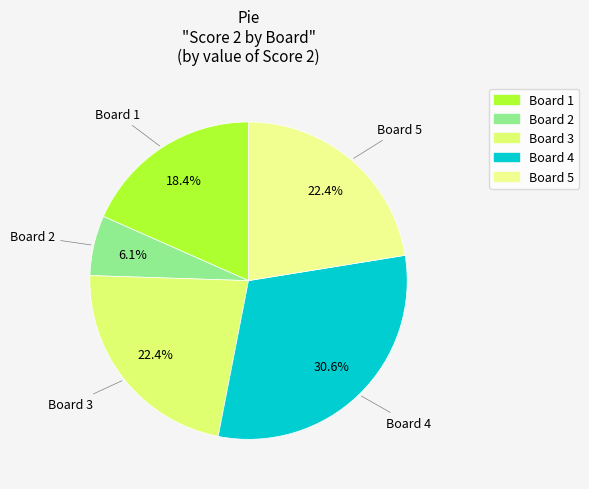

Count the number of slices in the pie.

5